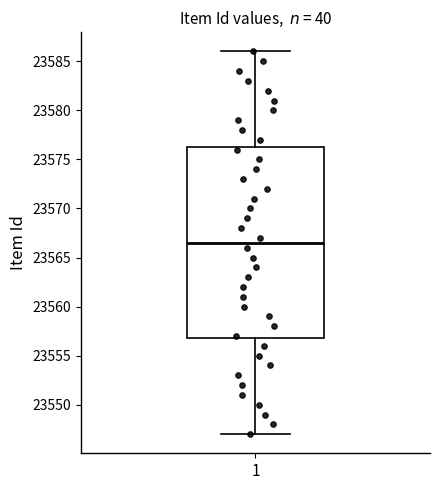

Transcribe this box plot: give where the median line is, the range the box spans, and where the two whiskers end, as read against the y-axis. The values are not printed on the chart, so give them approximately, as read against the axis.

median 23566.5, box 23557.0 to 23576.5, whiskers 23547.0 to 23586.0